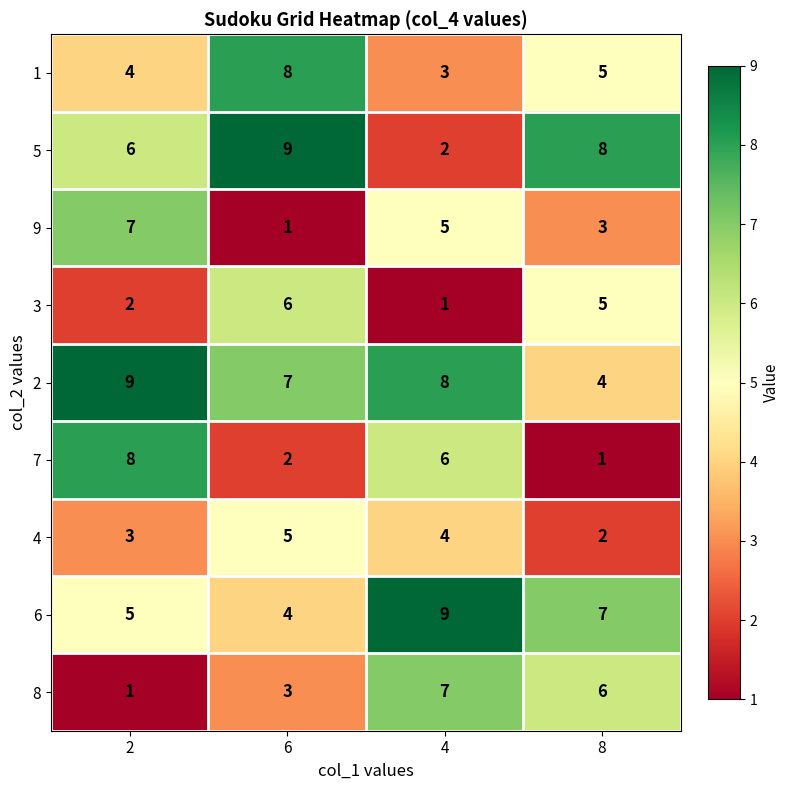

Is the value of 7 at 6 greater than the value of 8 at 2?

Yes